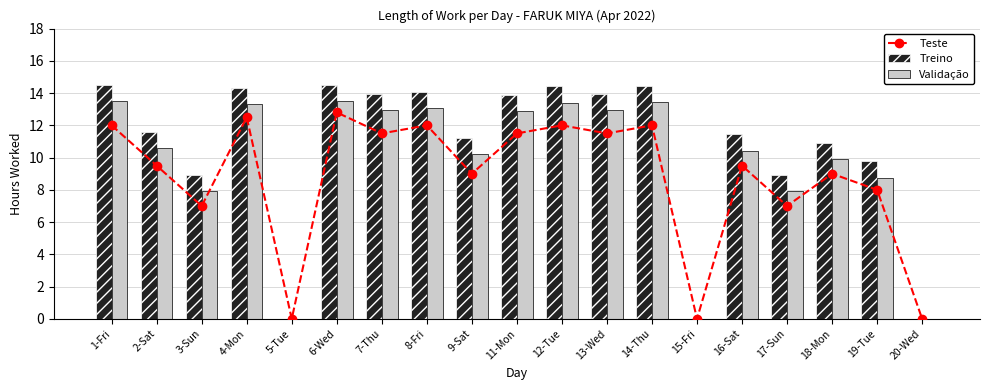

Is it true that Teste equals 18.8 at 7-Thu?

False